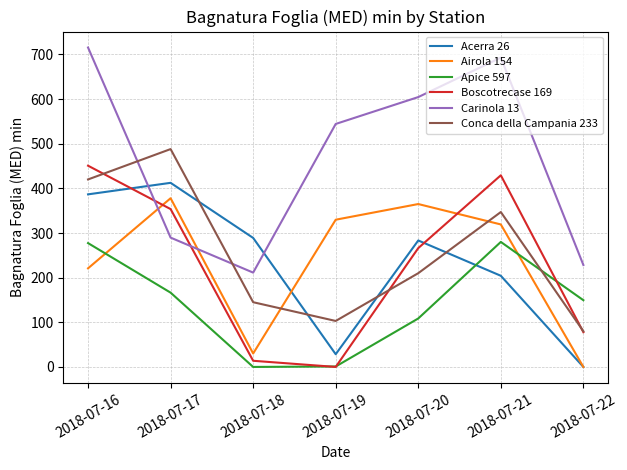

Where does the Boscotrecase 169 series first go above 266?

2018-07-16